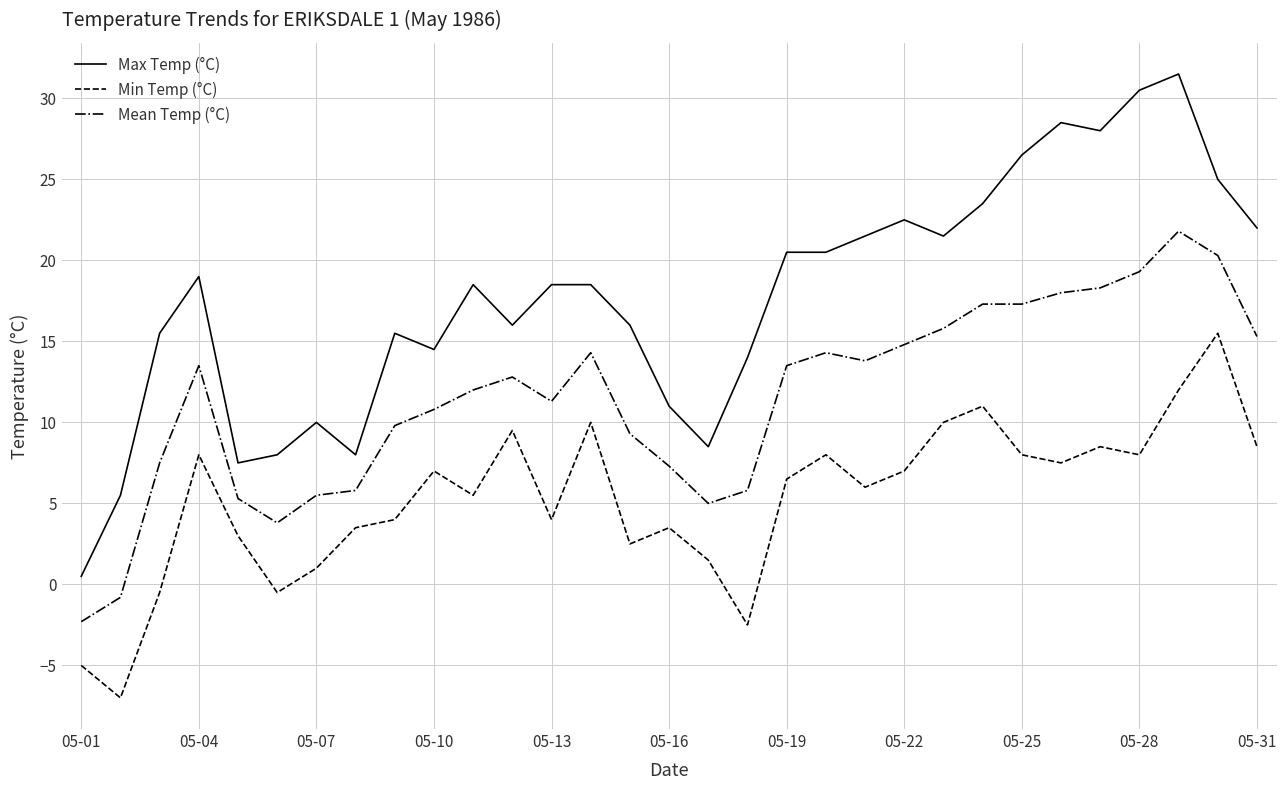

What is the minimum value for Max Temp (°C)?

0.5